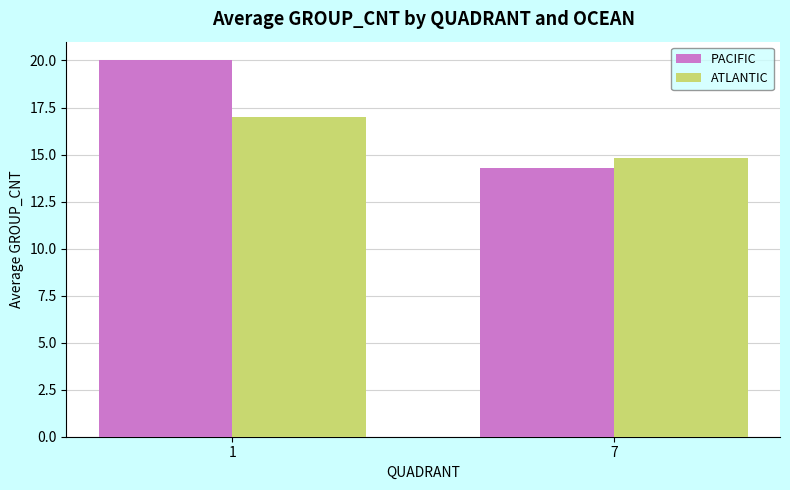

Does the chart contain any negative values?

No